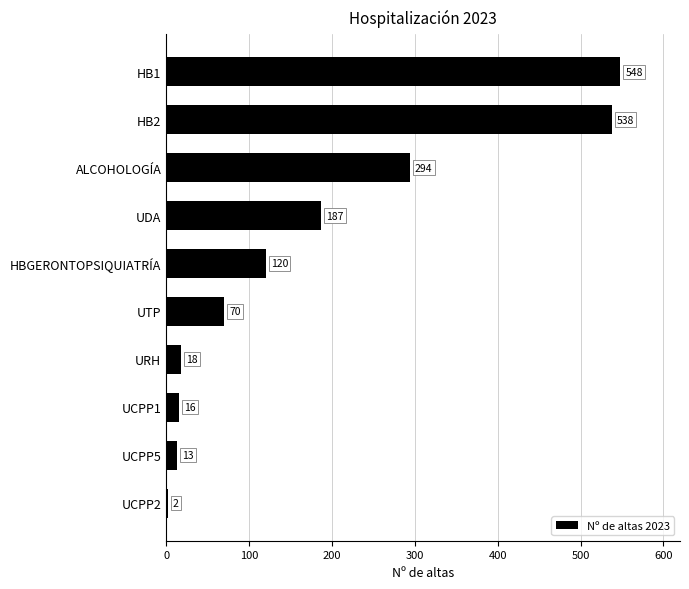

Which label corresponds to the smallest value in the chart?

UCPP2